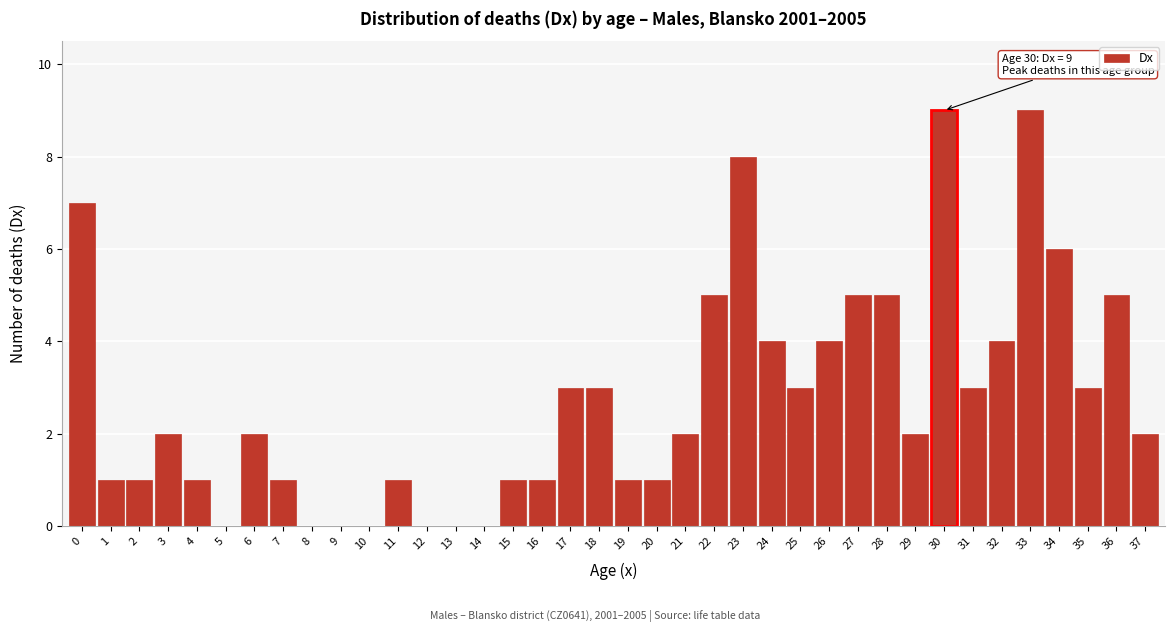

Is it true that the value at 22 is 5?

True